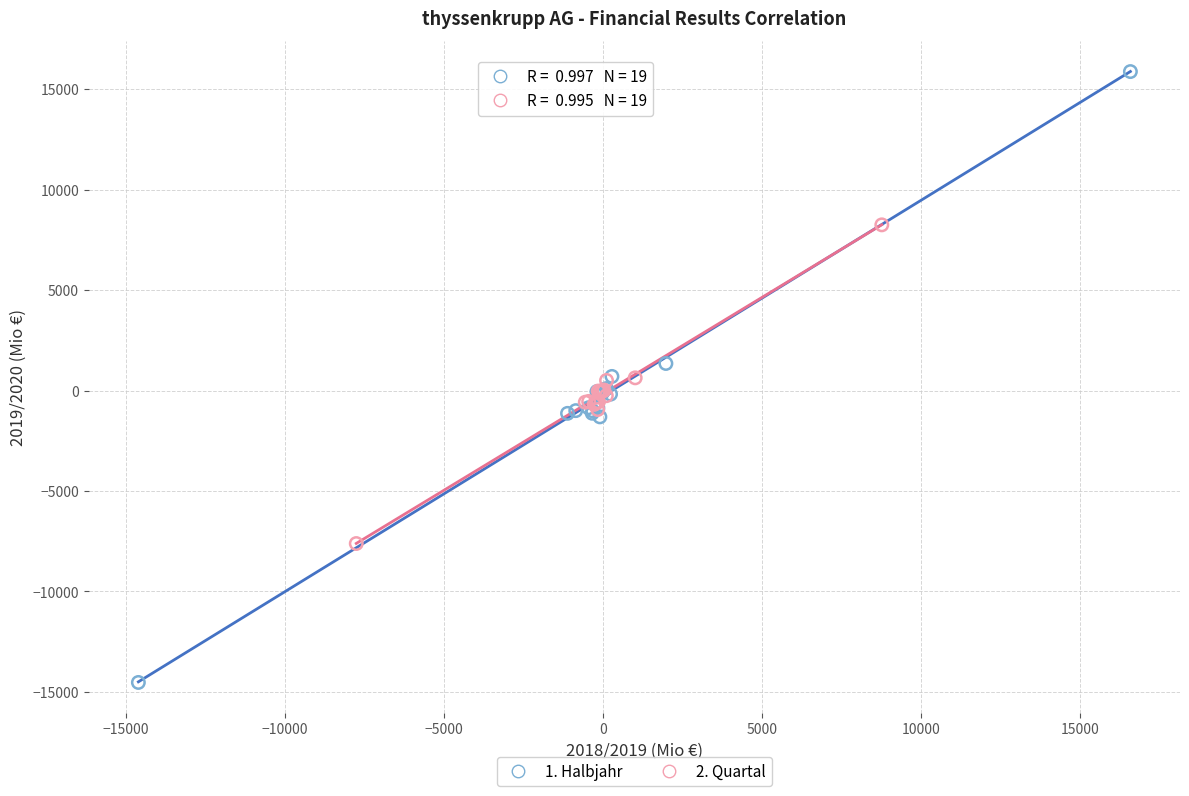

What are all the series names shown in the legend?

1. Halbjahr, 2. Quartal